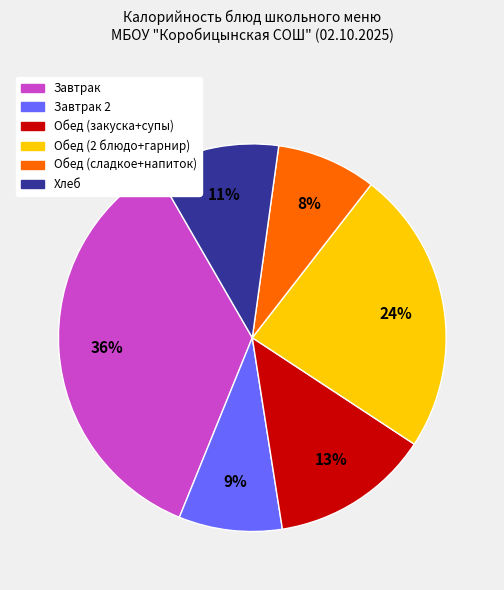

To the nearest percent, what is the average slice percentage?

17%